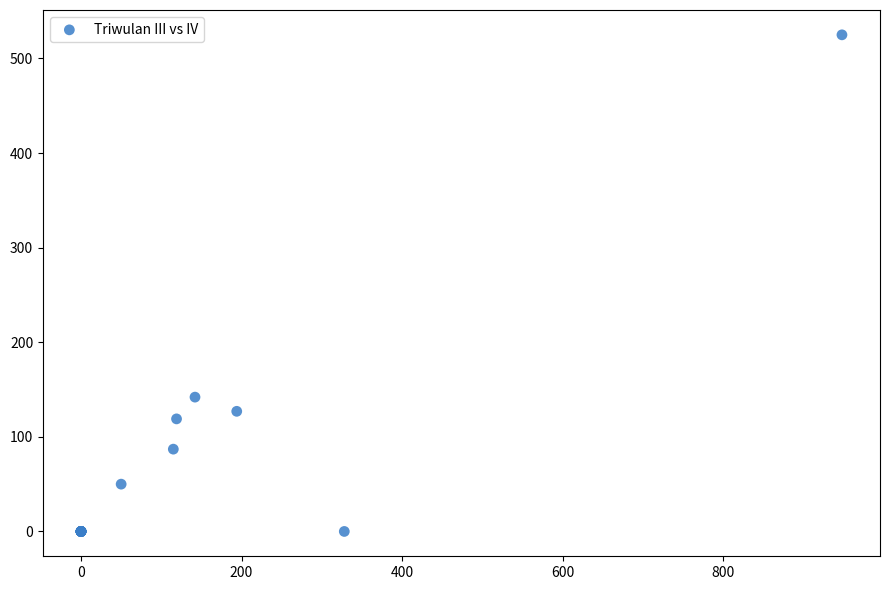

What Y value in the scatter plot is closest to 262?

142